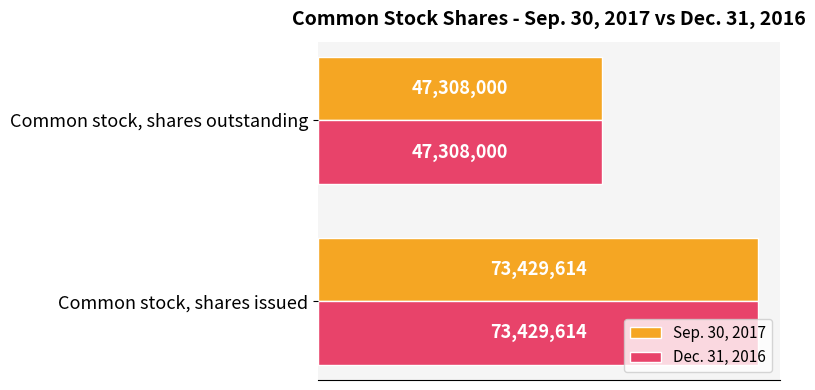

What are all the series names shown in the legend?

Sep. 30, 2017, Dec. 31, 2016